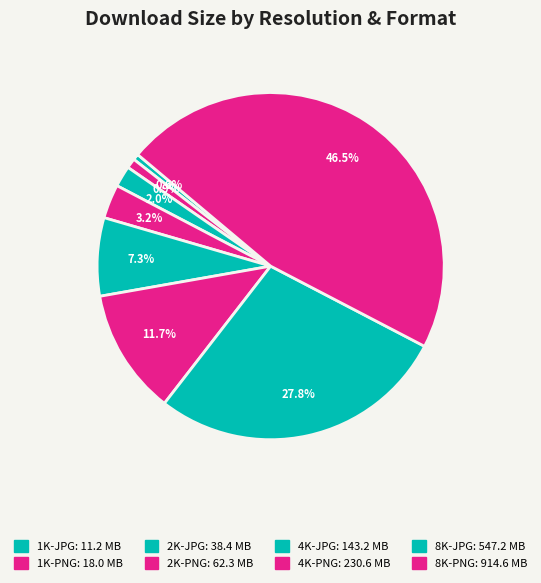

What is the change in value from 1K-PNG to 2K-PNG?

+44329643